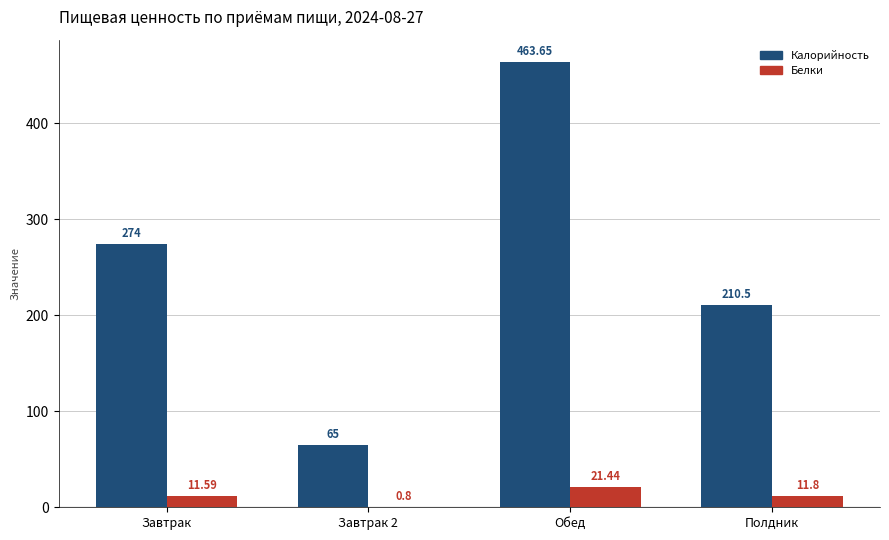

What is the total value across all series at Завтрак 2?

65.8